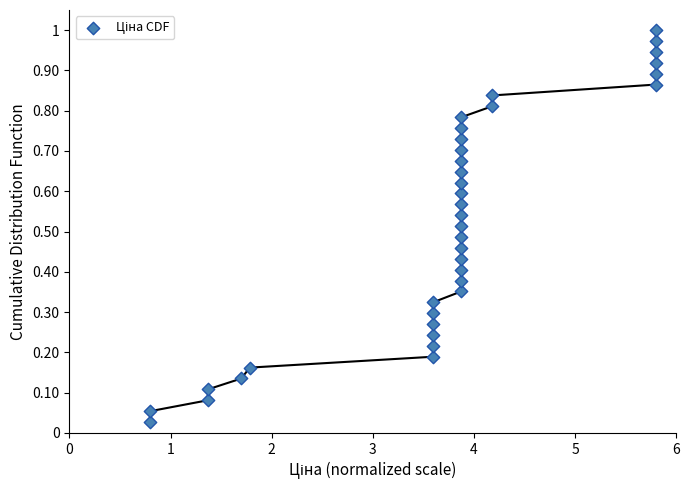

What is the range of X values (max minus min)?

5.0